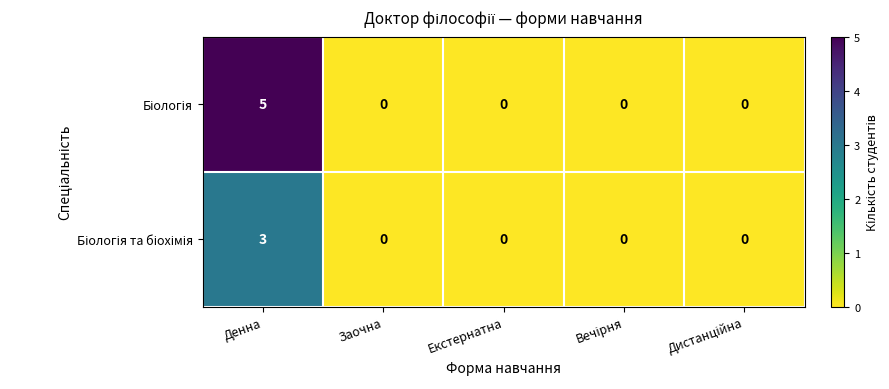

At which category is the sum across all series the highest?

Денна